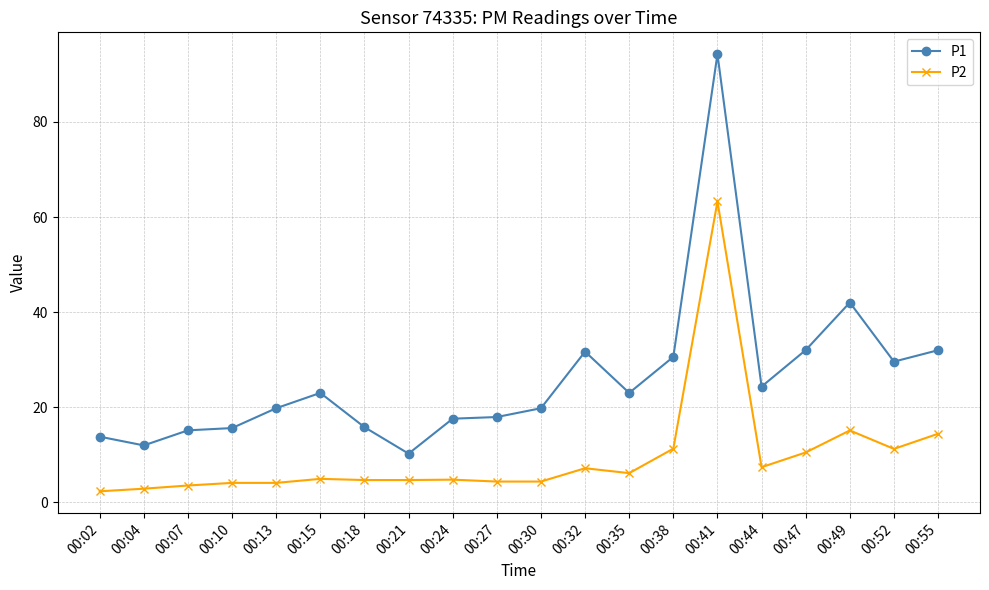

What are all the series names shown in the legend?

P1, P2